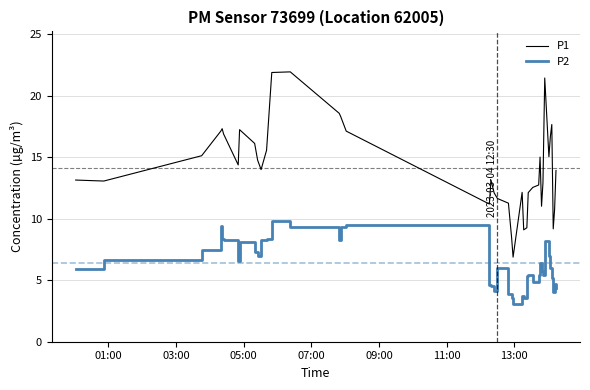

Does the chart display data point markers on the line(s)?

No